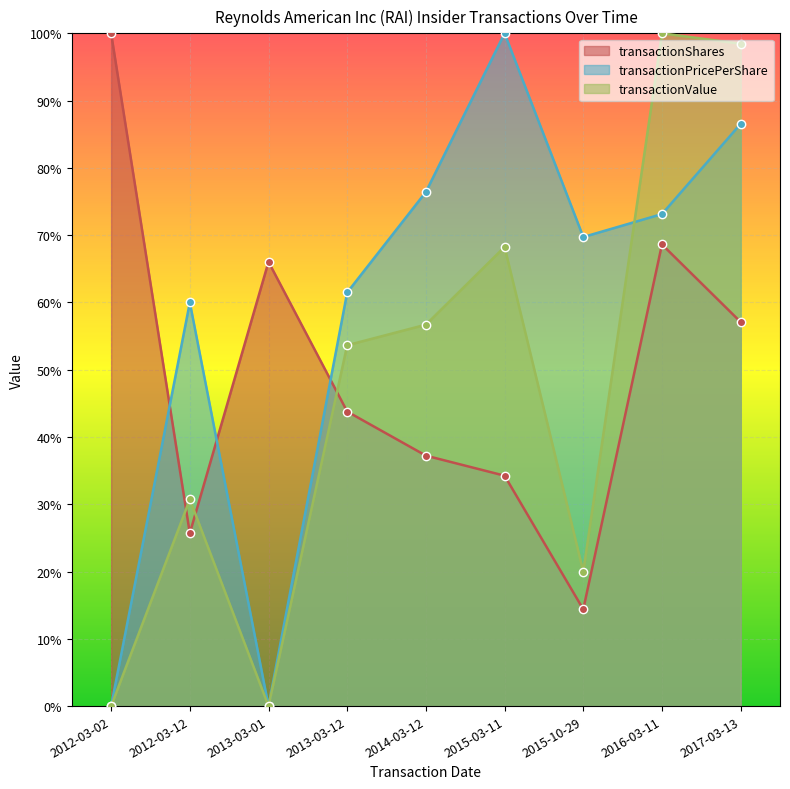

Which series ends up on top after the final intersection of transactionValue and transactionShares?

transactionValue